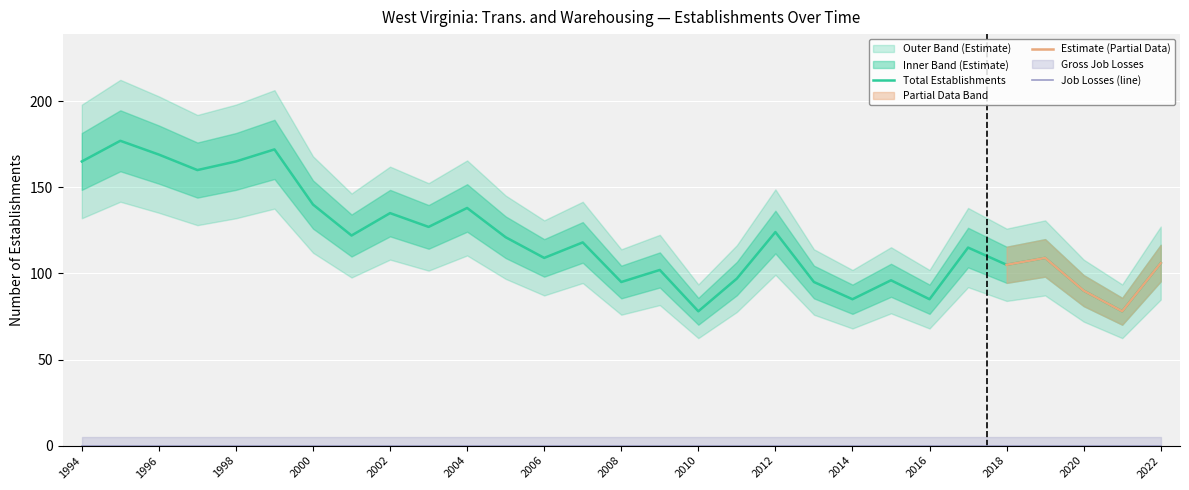

Reading right to left, transcribe all the data shown in this chart.

Total Establishments: 106	78	90	109	105	115	85	96	85	95	124	97	78	102	95	118	109	121	138	127	135	122	140	172	165	160	169	177	165
Gross Job Gains (Opening): 106	78	90	109	105	115	85	96	85	95	124	97	78	102	95	118	109	121	138	127	135	122	140	172	165	160	169	177	165
Gross Job Losses: 0	0	0	0	0	0	0	0	0	0	0	0	0	0	0	0	0	0	0	0	0	0	0	0	0	0	0	0	0